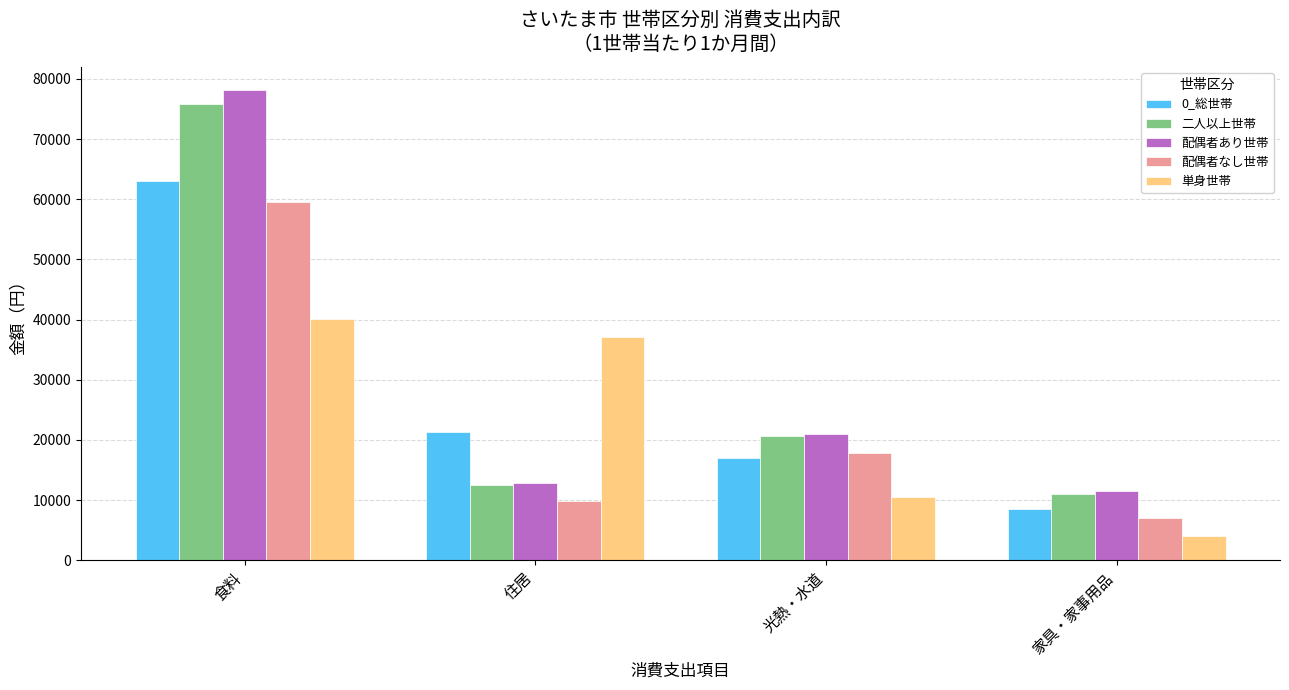

What is the value of the 二人以上世帯 bar at the 1st from the left?

75903